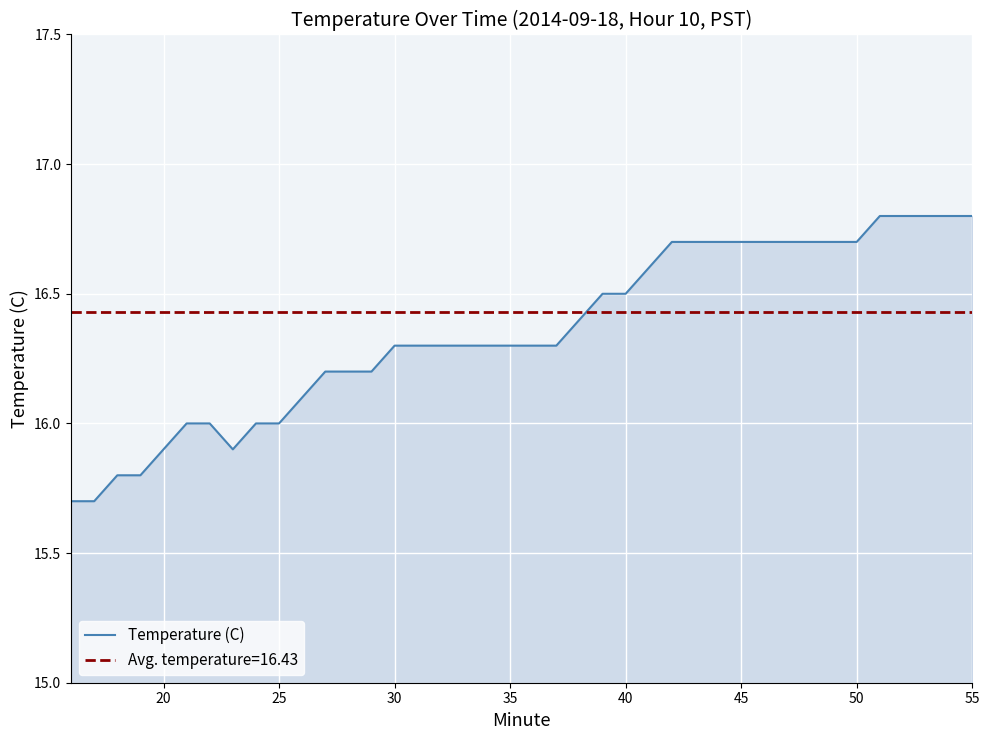

What is the maximum value for Temperature (C)?

16.8